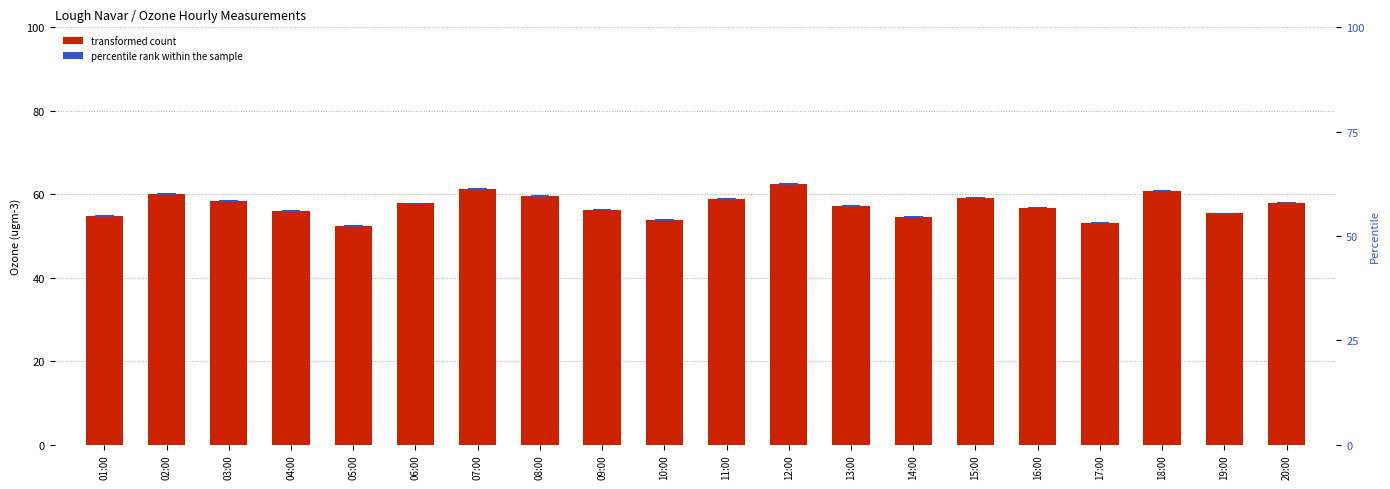

What is the value of the 10th bar from the left?

53.8